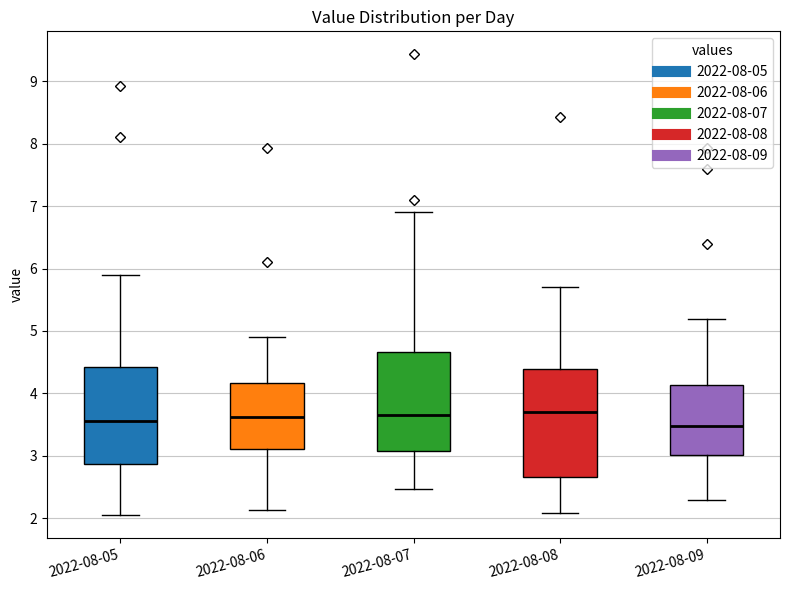

Which box is the tallest, from its lower edge to its upper edge?

2022-08-08